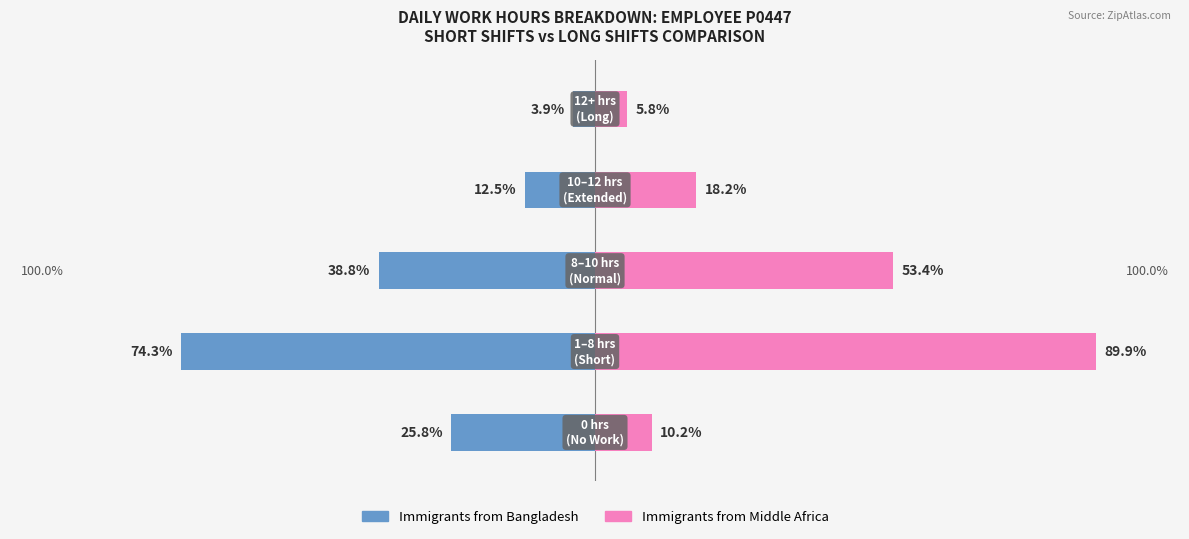

The value of Immigrants from Middle Africa at 3 is 29.8. True or false?

False